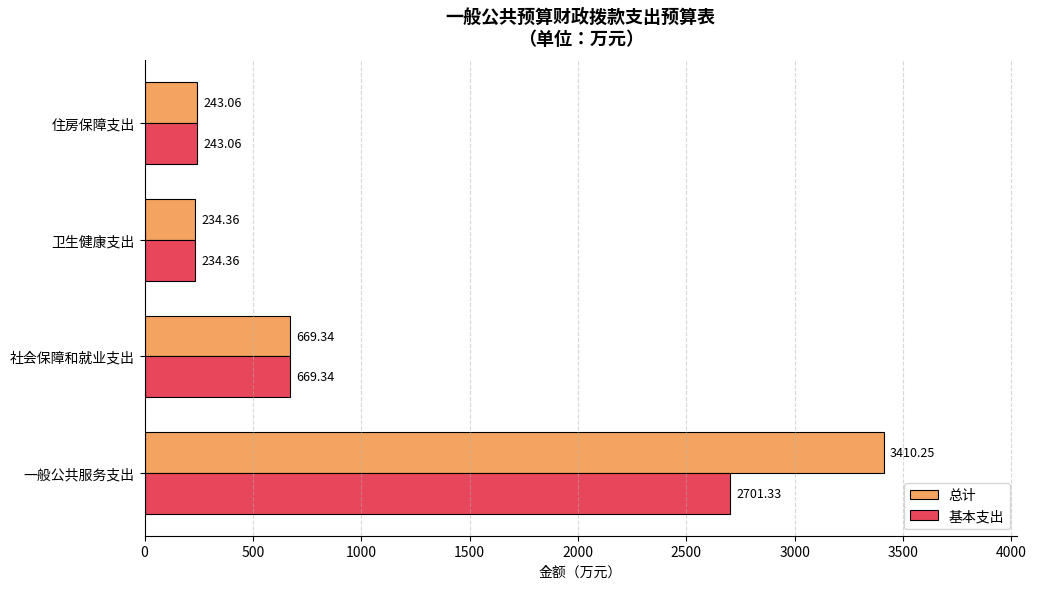

Which series has the largest total across all categories?

总计